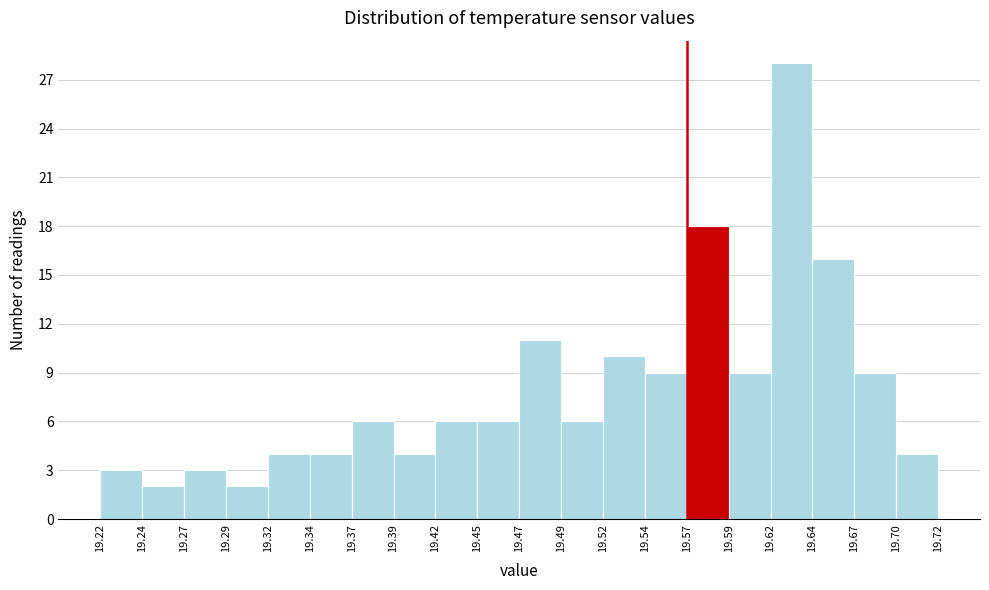

Reading left to right, transcribe this chart: for each bar, give the range it covers on the x-axis and its height. The values are not printed on the chart, so give them approximately, as read against the axis.

19.22 to 19.24: 3
19.24 to 19.27: 2
19.27 to 19.29: 3
19.29 to 19.32: 2
19.32 to 19.34: 4
19.34 to 19.37: 4
19.37 to 19.39: 6
19.39 to 19.42: 4
19.42 to 19.45: 6
19.45 to 19.47: 6
19.47 to 19.49: 11
19.49 to 19.52: 6
19.52 to 19.54: 10
19.54 to 19.57: 9
19.57 to 19.59: 18
19.59 to 19.62: 9
19.62 to 19.64: 28
19.64 to 19.67: 16
19.67 to 19.70: 9
19.70 to 19.72: 4